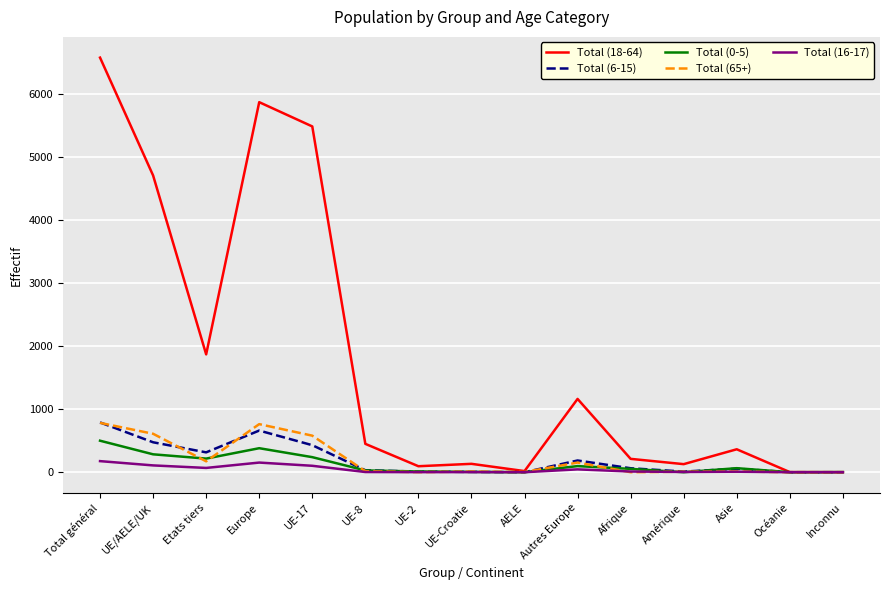

The Total (0-5) series shows 381 at Europe. True or false?

True